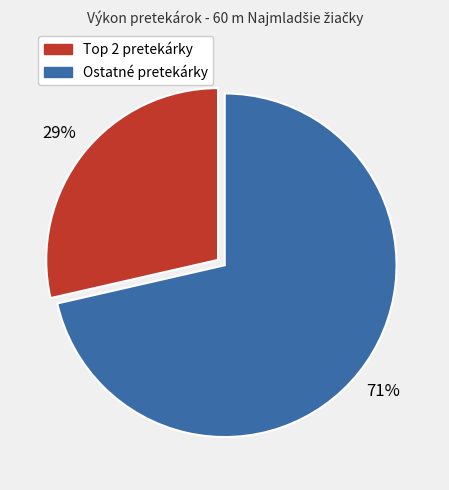

Rank the categories by value from highest to lowest.

Ostatné pretekárky, Top 2 pretekárky